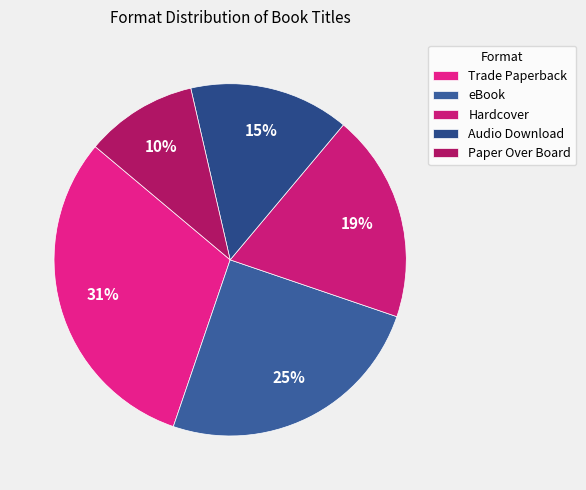

Approximately how many times larger is the value at Audio Download compared to Trade Paperback?

0.5